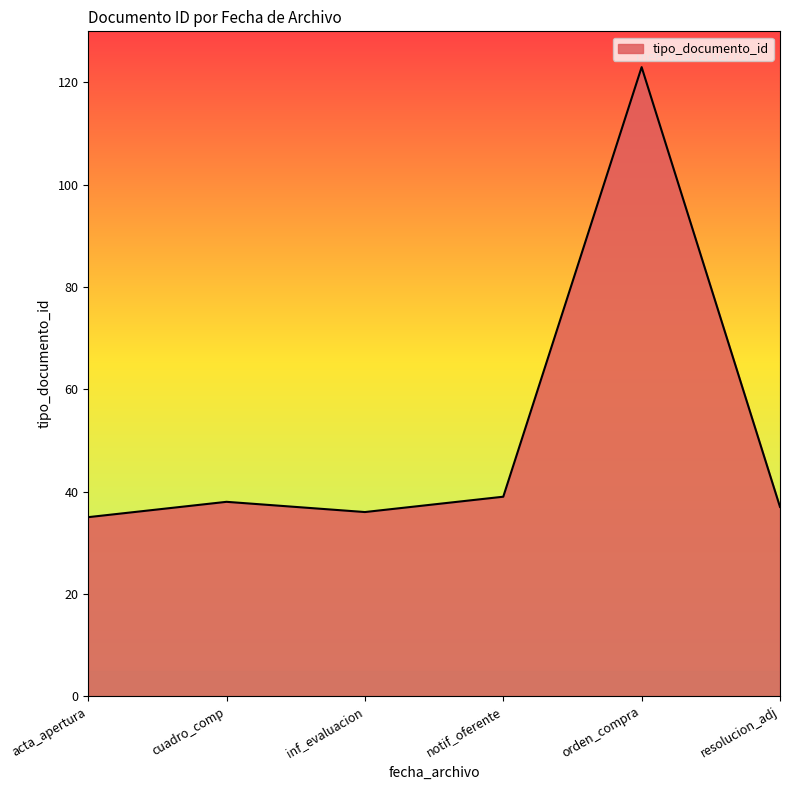

How many categories are shown in the chart?

6